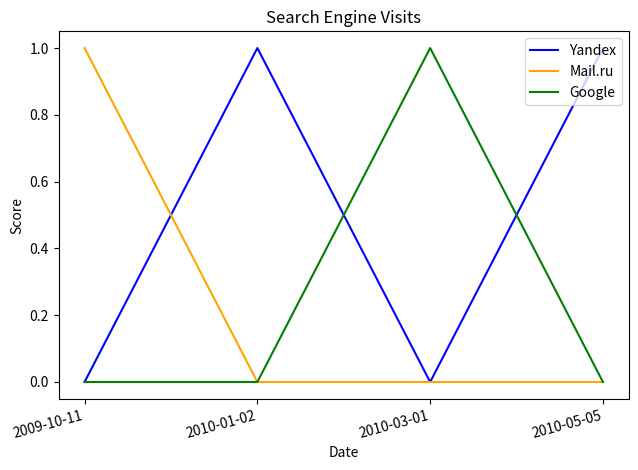

True or false: Mail.ru has a value of 0 at 2010-01-02.

True